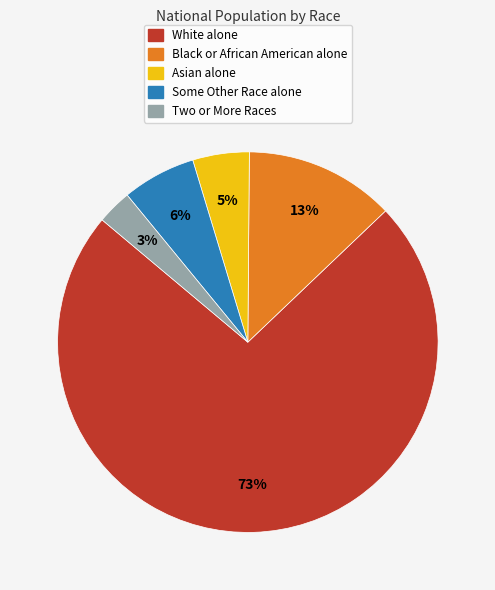

Count the number of slices in the pie.

5